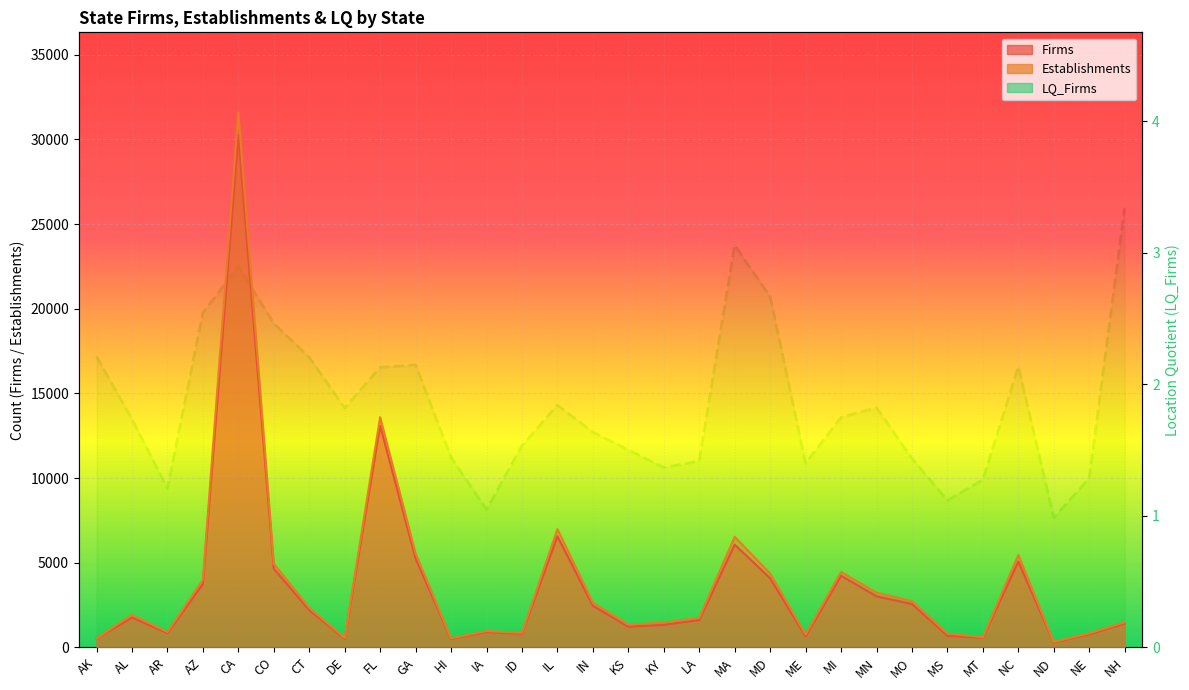

At which category does LQ_Firms reach its first local valley?

AR